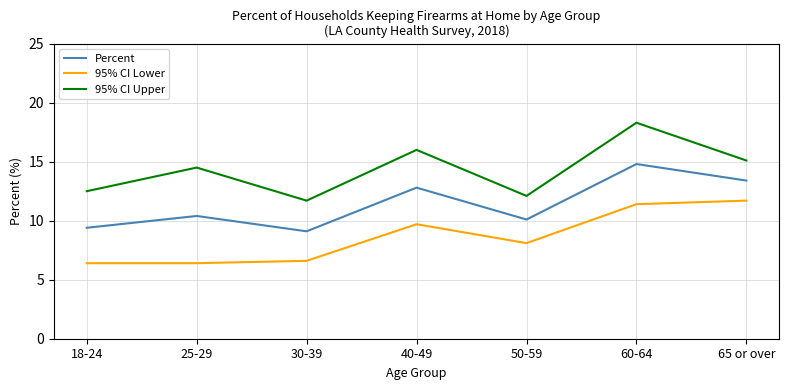

At how many categories does at least one series exceed 8?

7